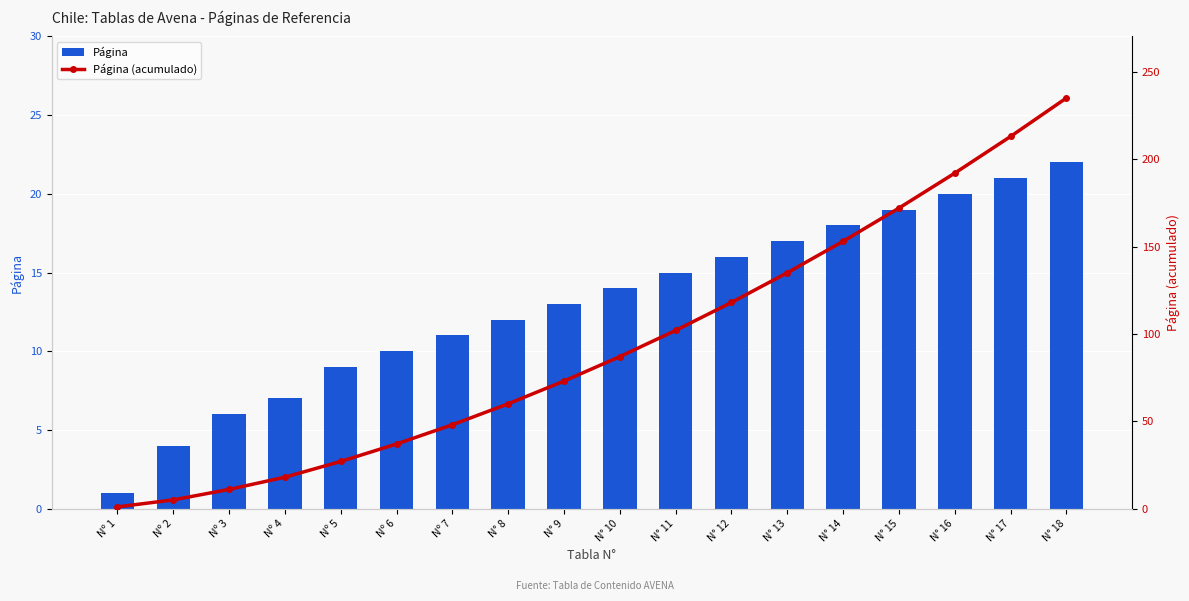

Which series changed the most between Nº 1 and N° 14?

Página (acumulado)